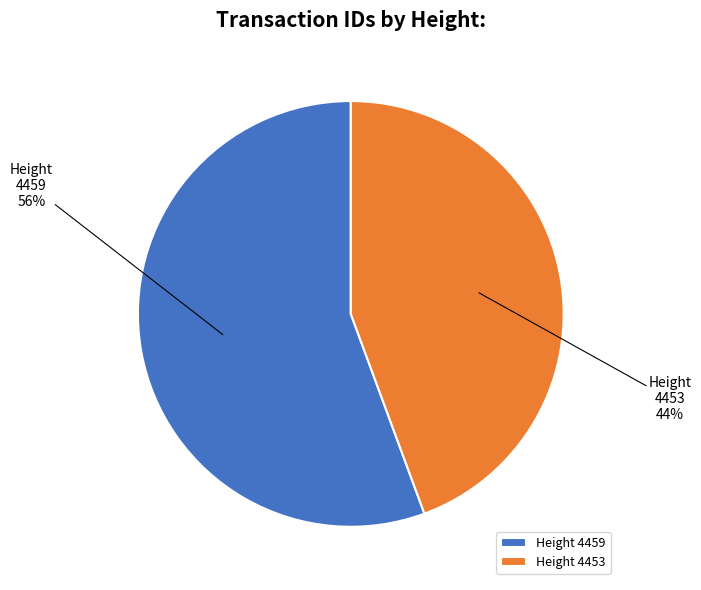

Between Height 4459 and Height 4453, which is larger?

Height 4459